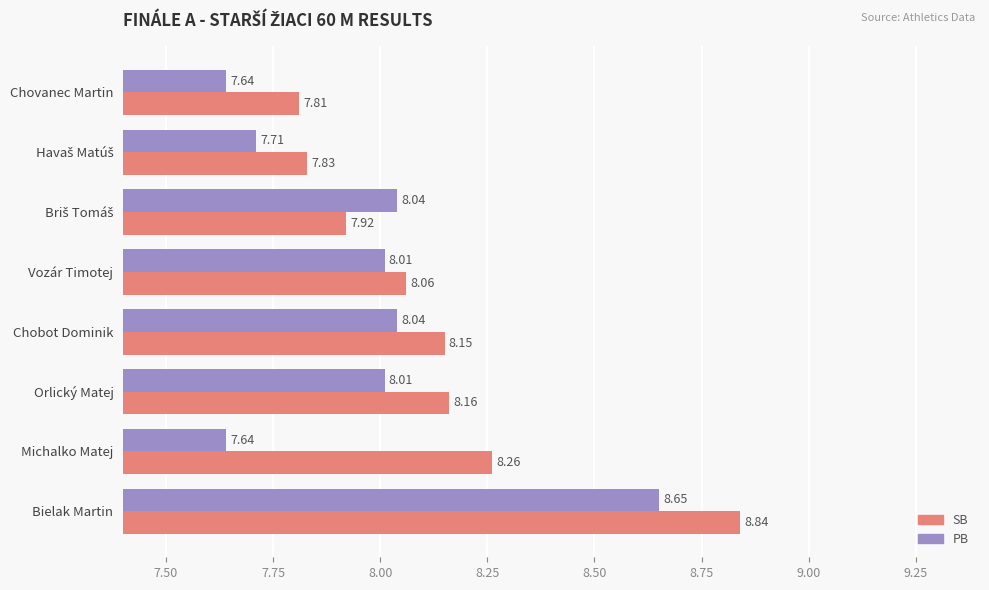

At which label does PB reach its peak?

Bielak Martin